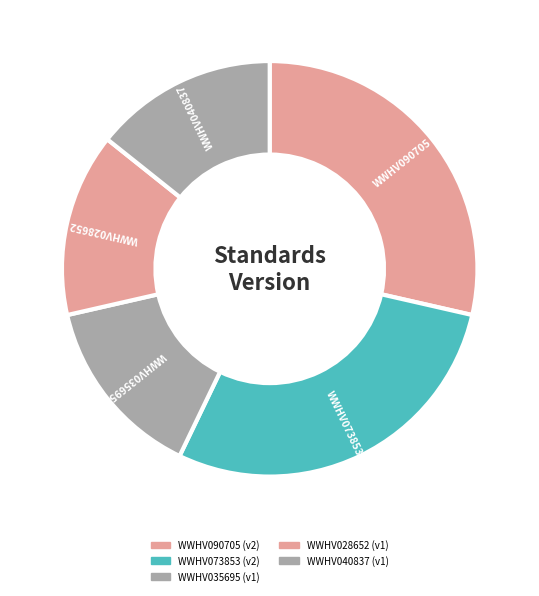

Rank the categories by value from lowest to highest.

WWHV035695, WWHV028652, WWHV040837, WWHV090705, WWHV073853